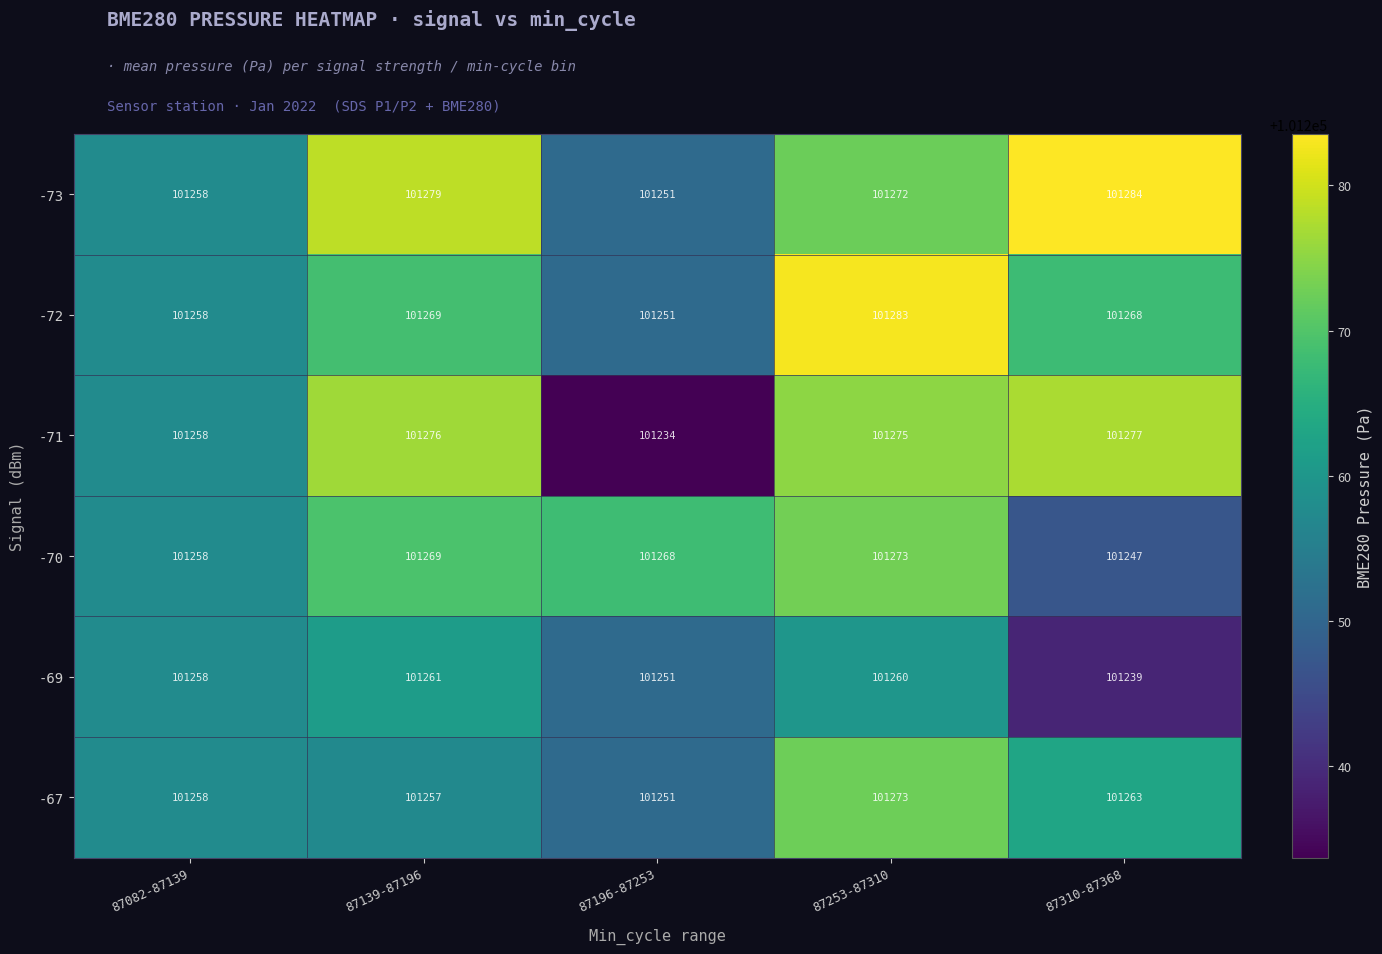

What is the difference between the highest and lowest values at 87196-87253?

34